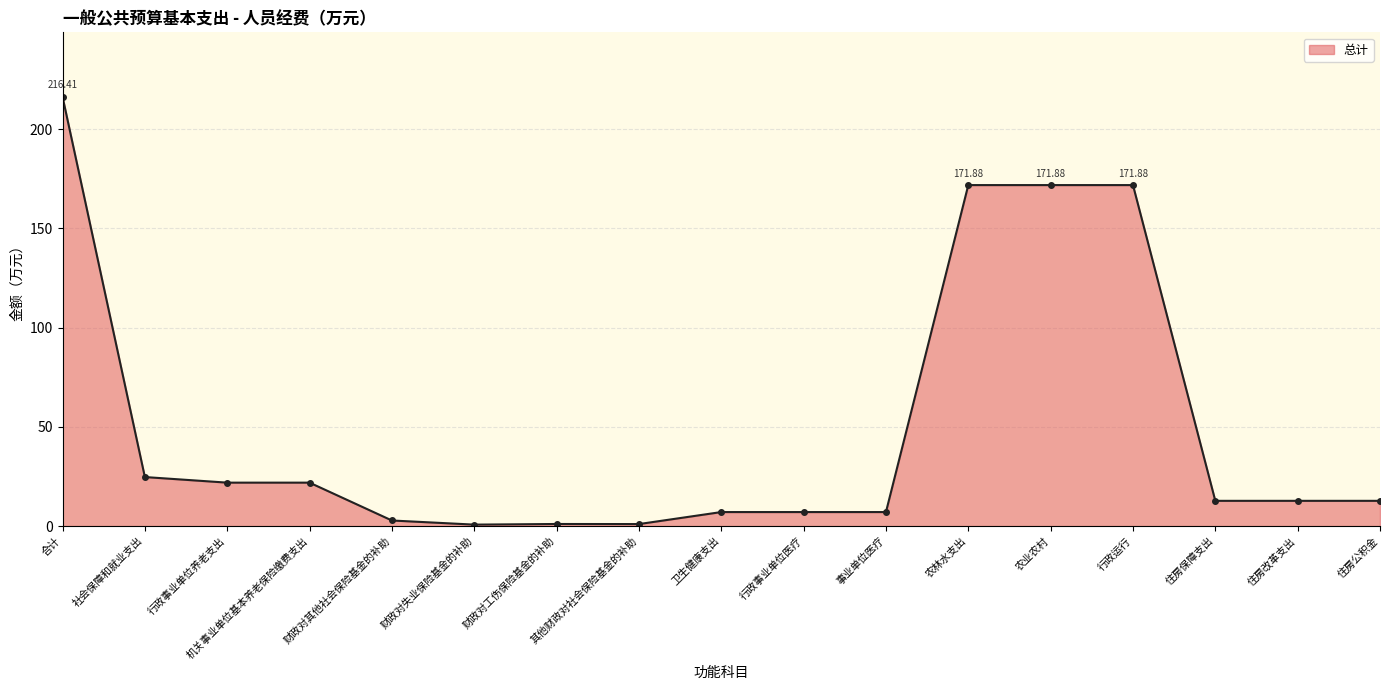

What is the label of the 6th point from the left?

财政对失业保险基金的补助